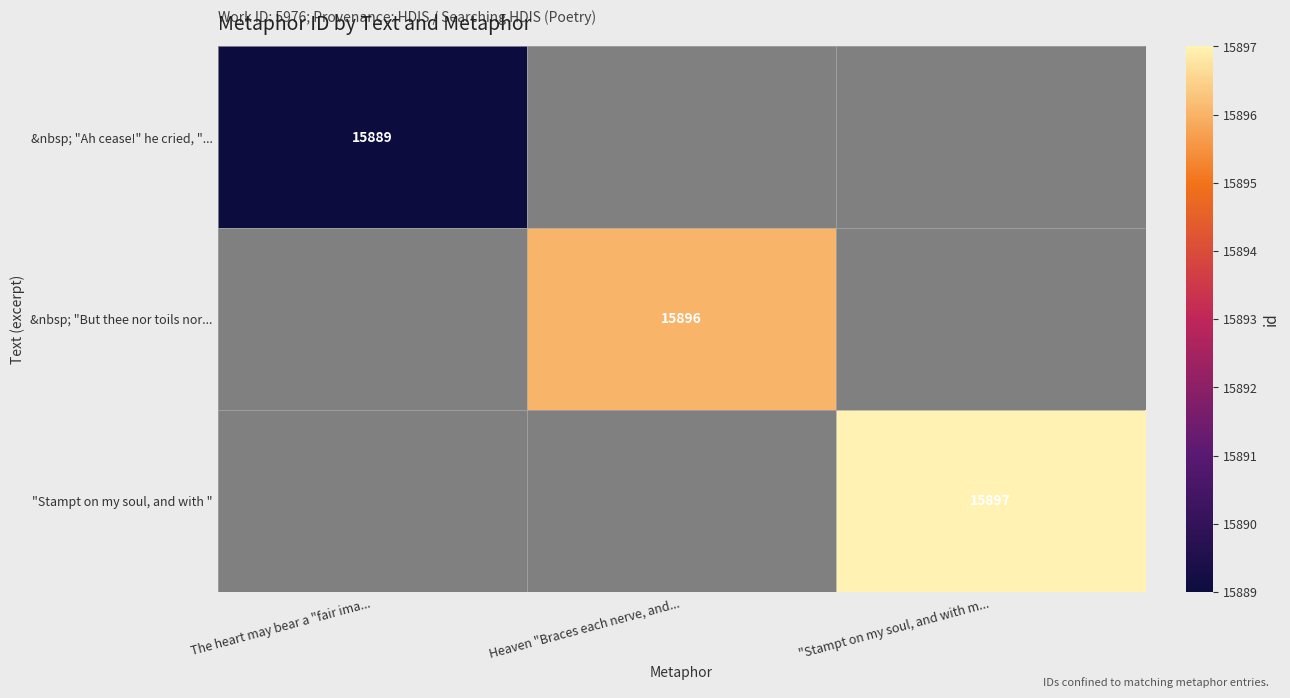

Between Heaven "Braces each nerve, and... and "Stampt on my soul, and with m..., which is larger?

"Stampt on my soul, and with m...